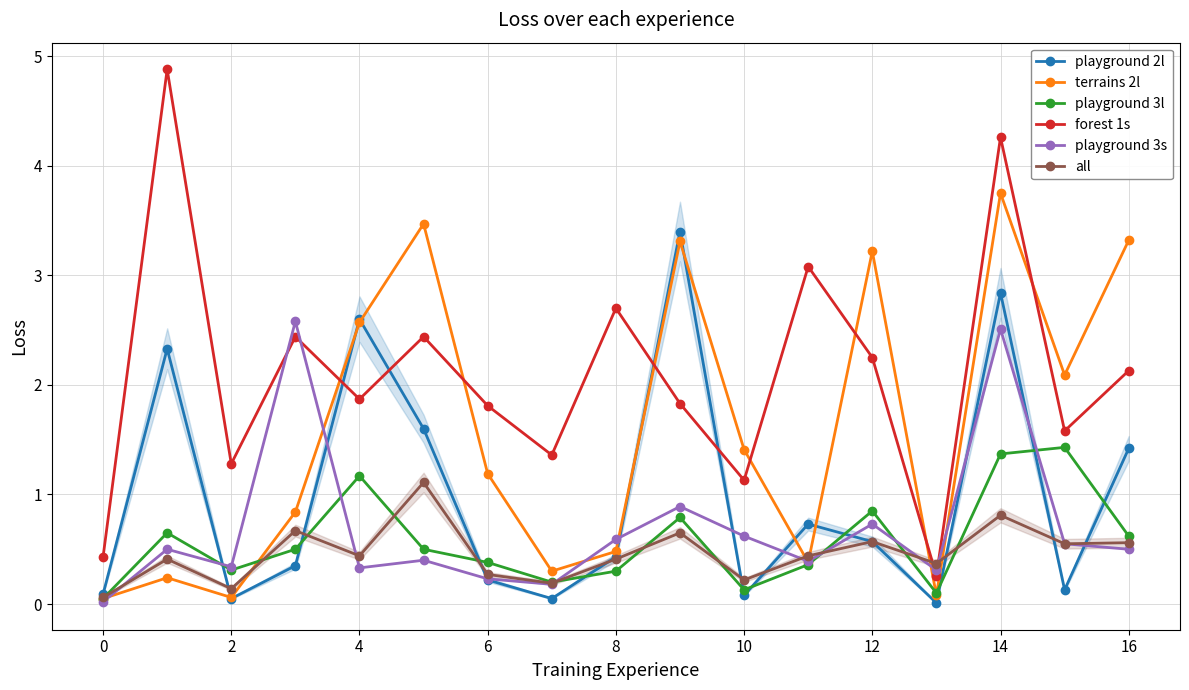

Is this an area chart (filled region under the line)?

No